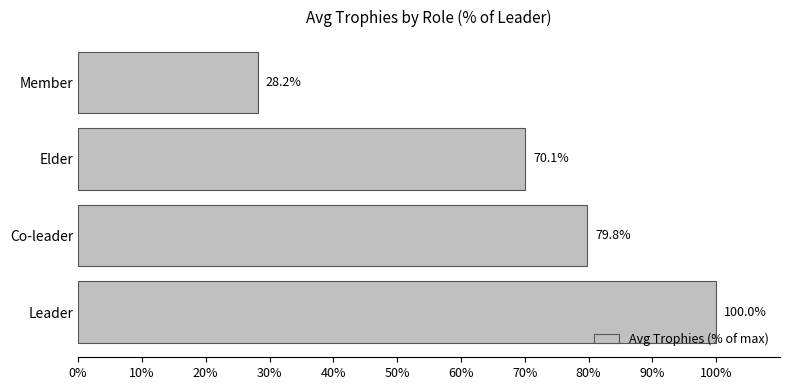

The value at Member is 28.2. True or false?

True